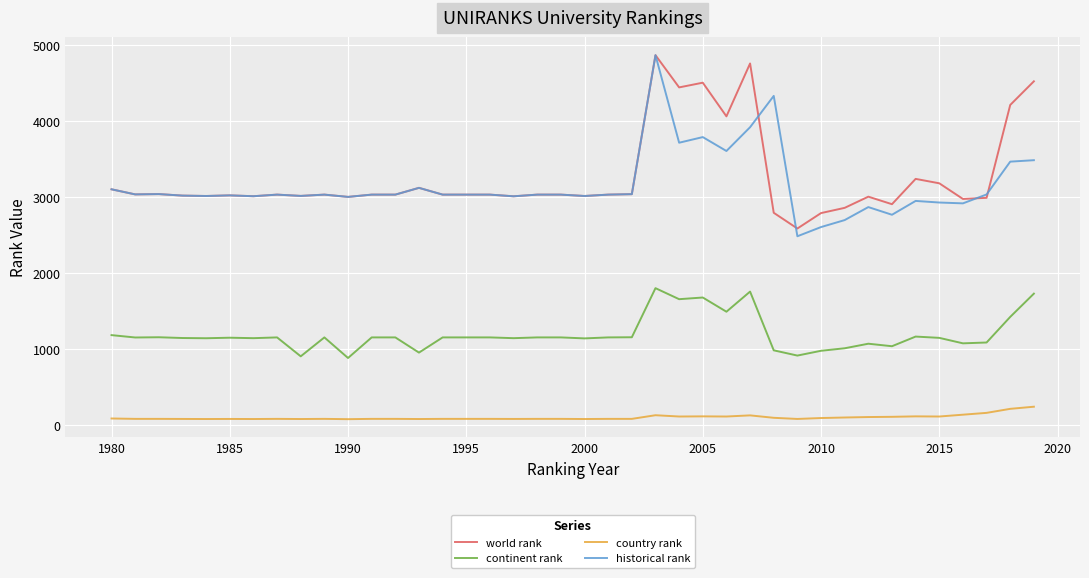

True or false: continent rank and country rank cross at least once.

False